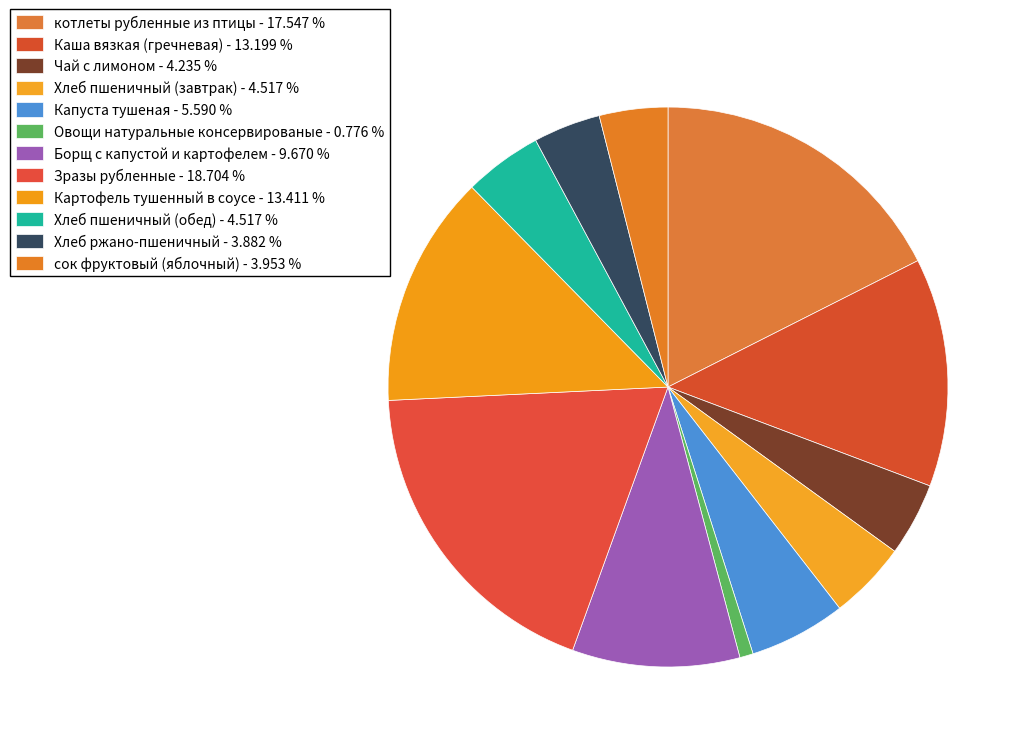

The котлеты рубленные из птицы slice represents 24% of the pie. True or false?

False